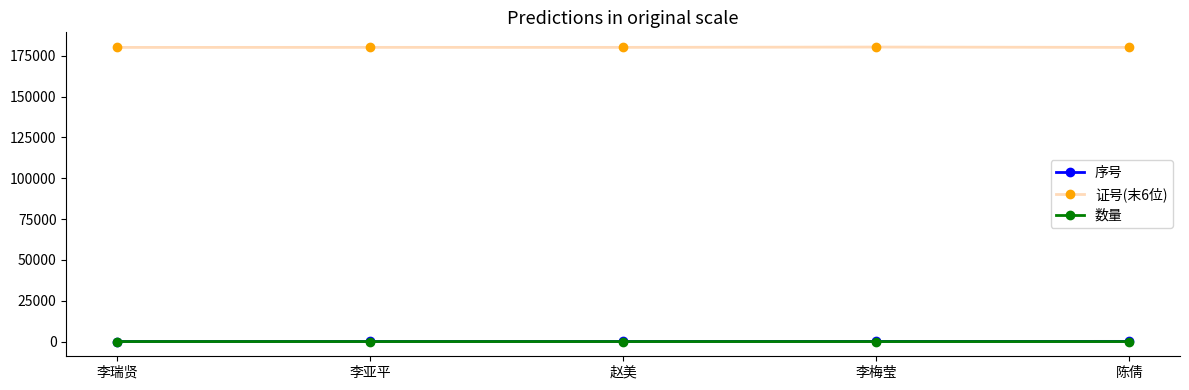

At how many categories does at least one series exceed 165678?

5